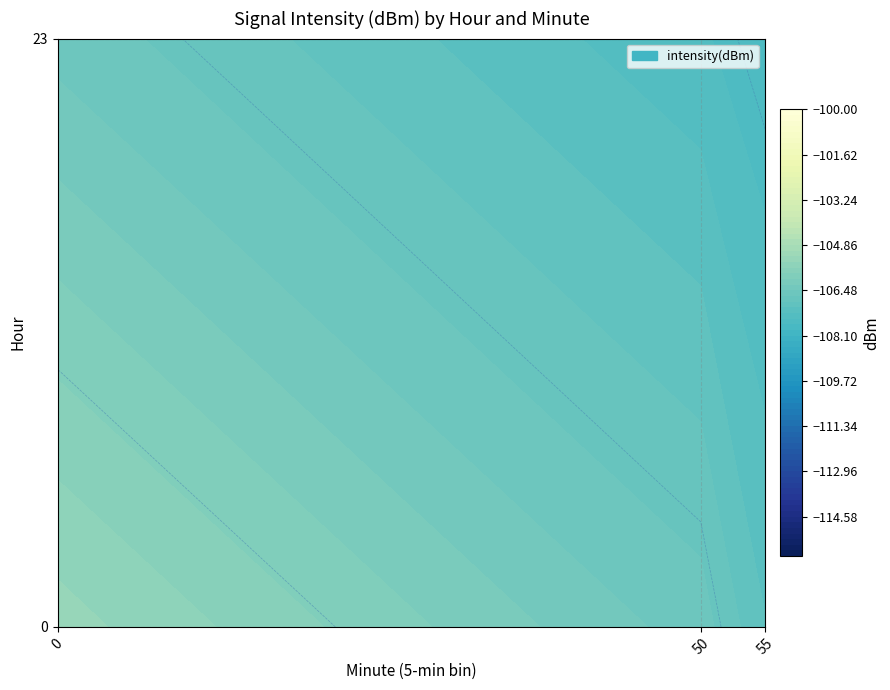

Is it true that 23 equals -33.1 at 54?

False